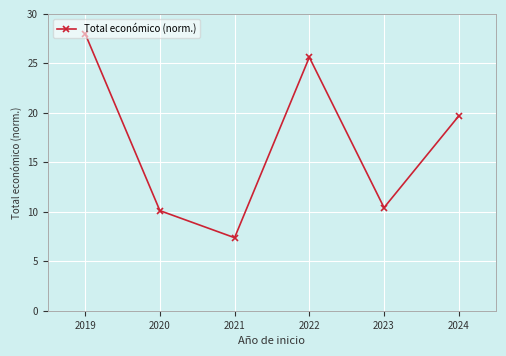

What is the sum of the values at 2019 and 2020?

38.1